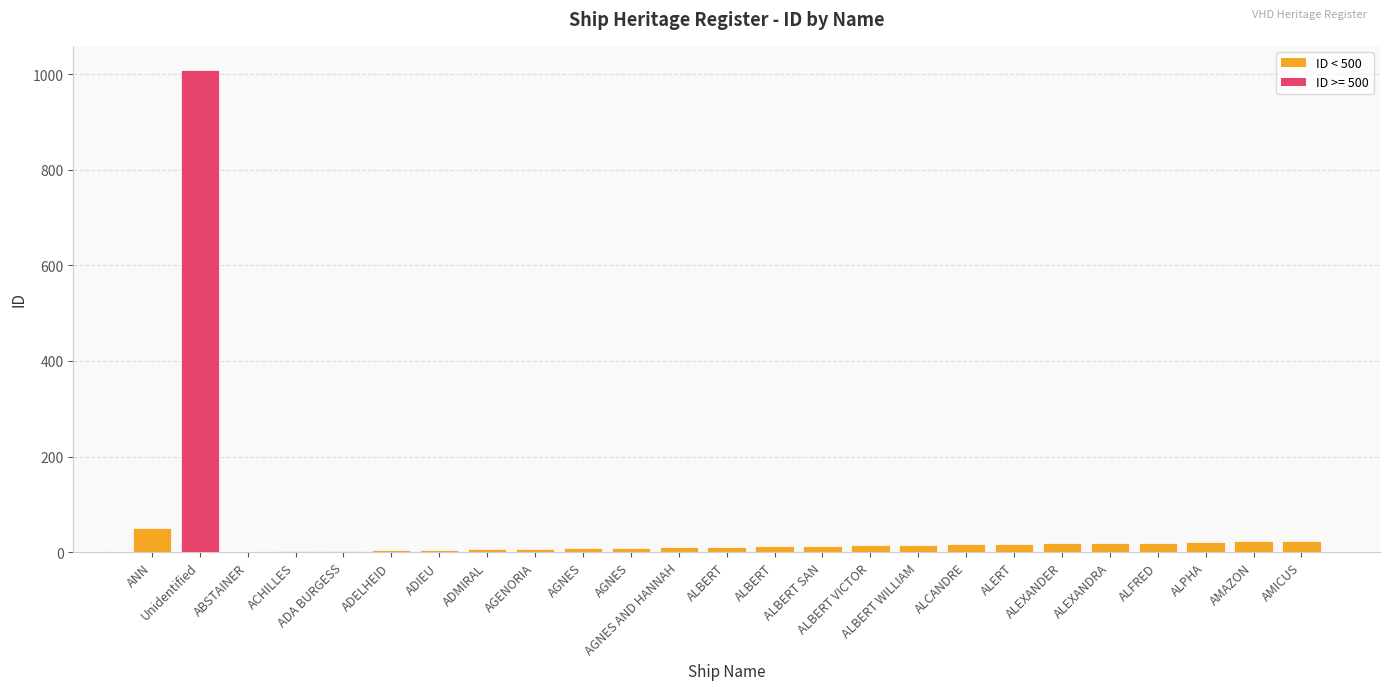

How many categories are shown in the chart?

25